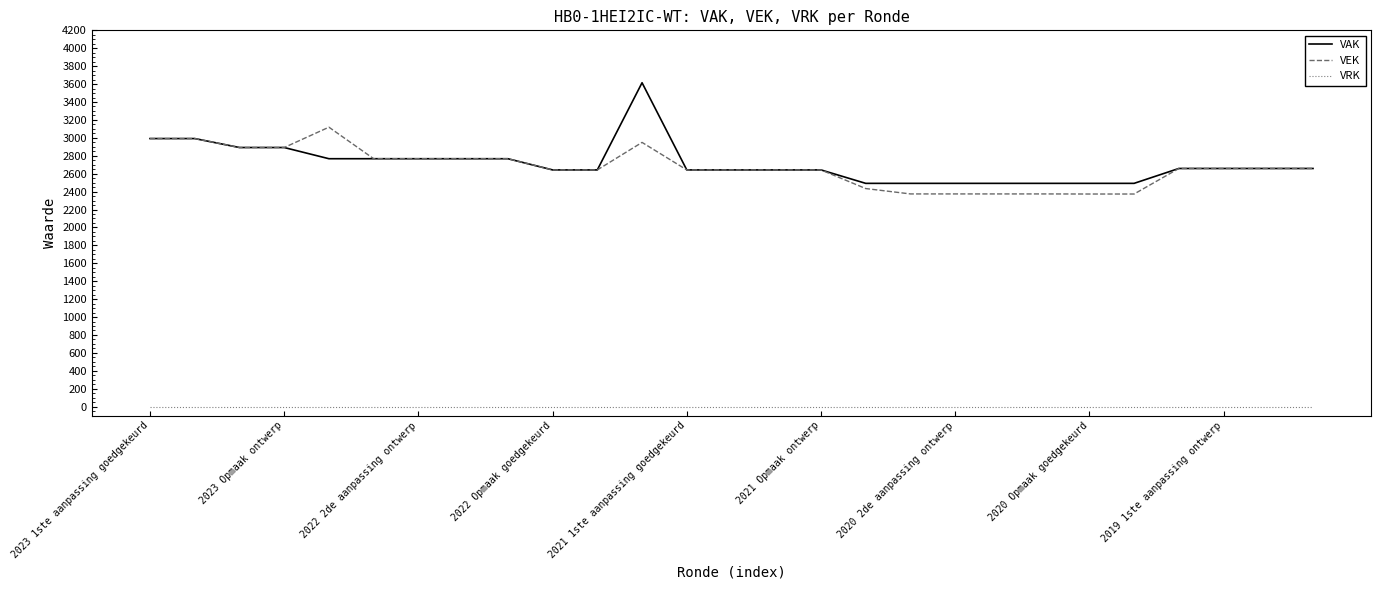

Which series has the largest range (max minus min)?

VAK